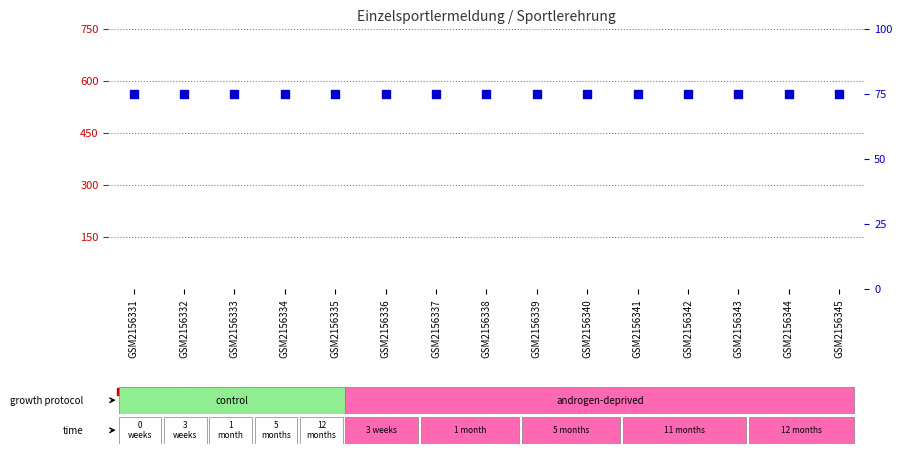

Which series contains the lowest Y value?

count